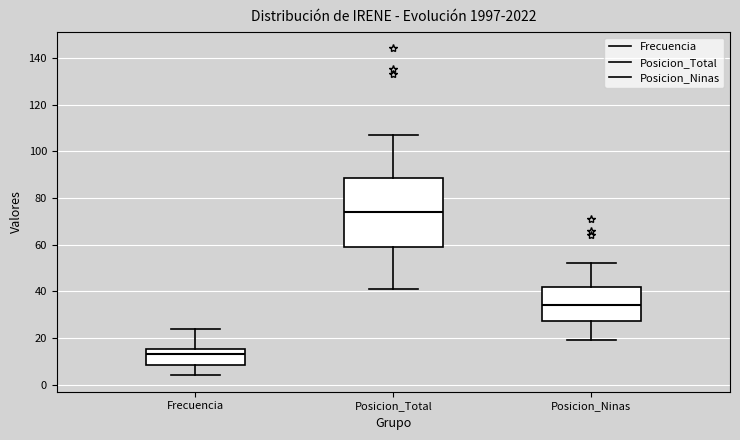

Which box's median line is the highest?

Posicion_Total